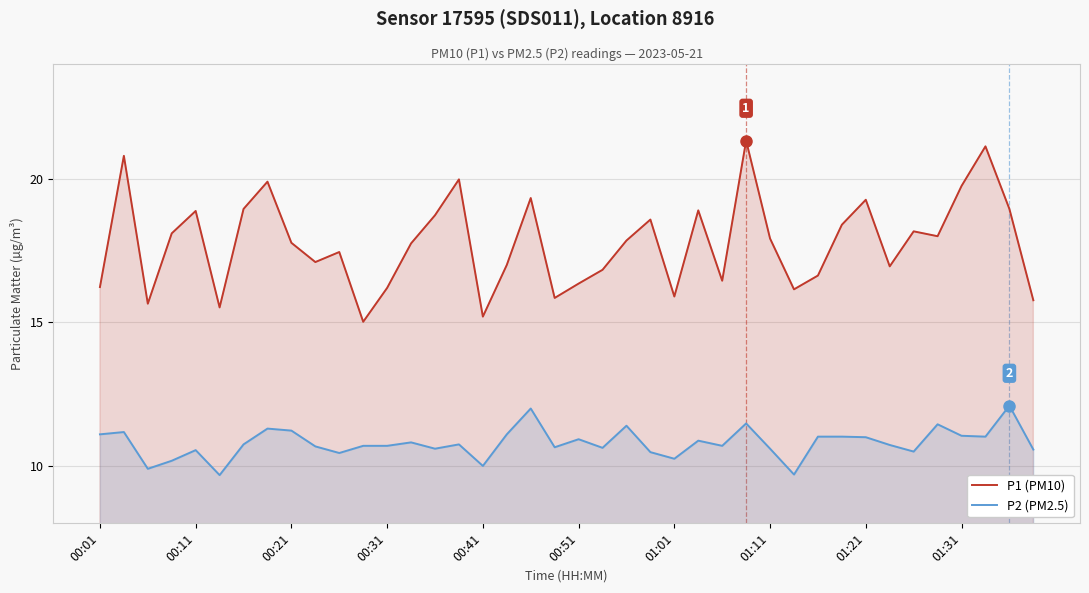

List the series in order of their overall mean, lowest first.

P2 (PM2.5), P1 (PM10)